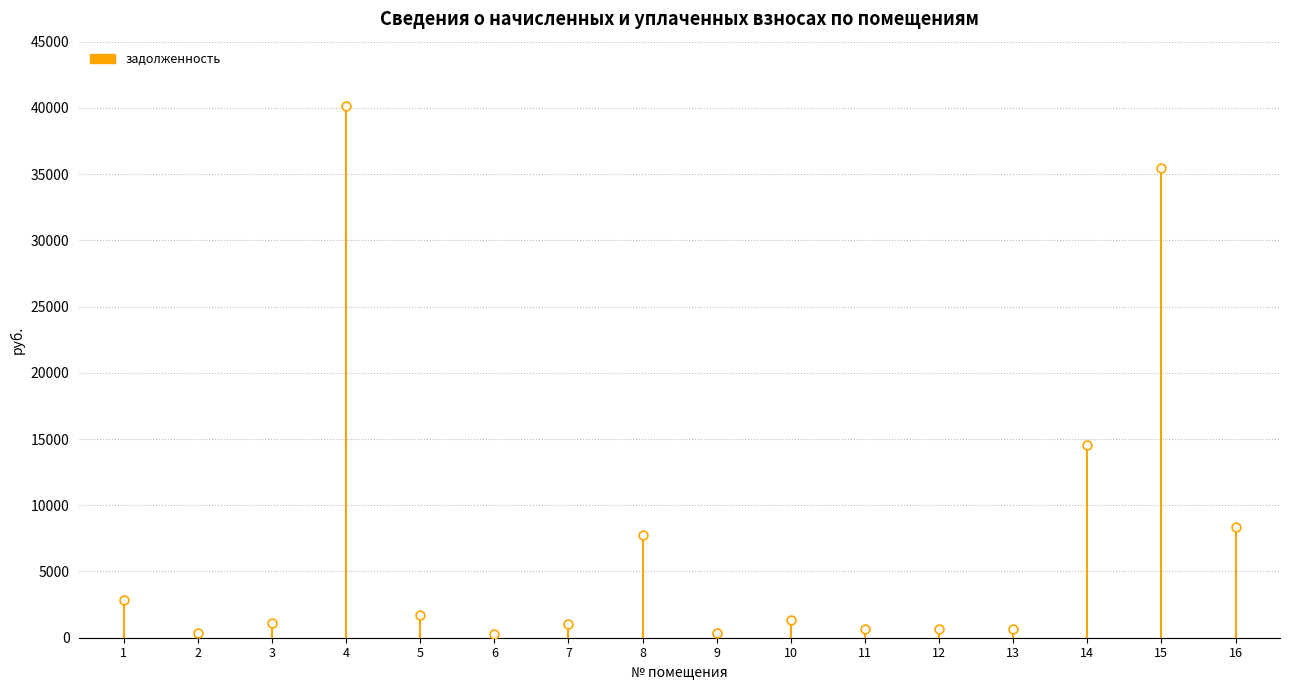

What is the range of Y values (max minus min)?

39850.1